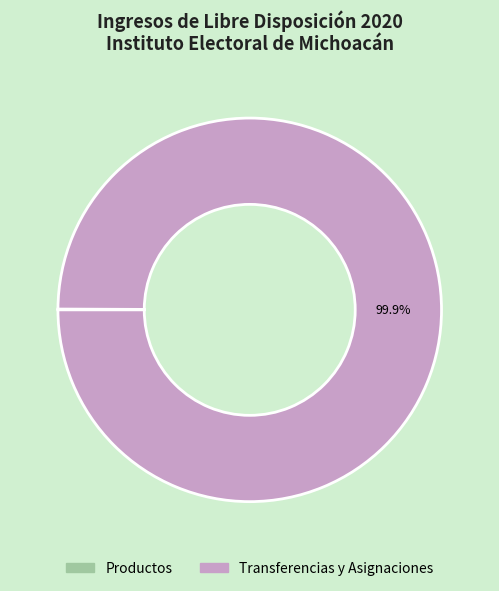

Does any single category account for the majority?

Yes